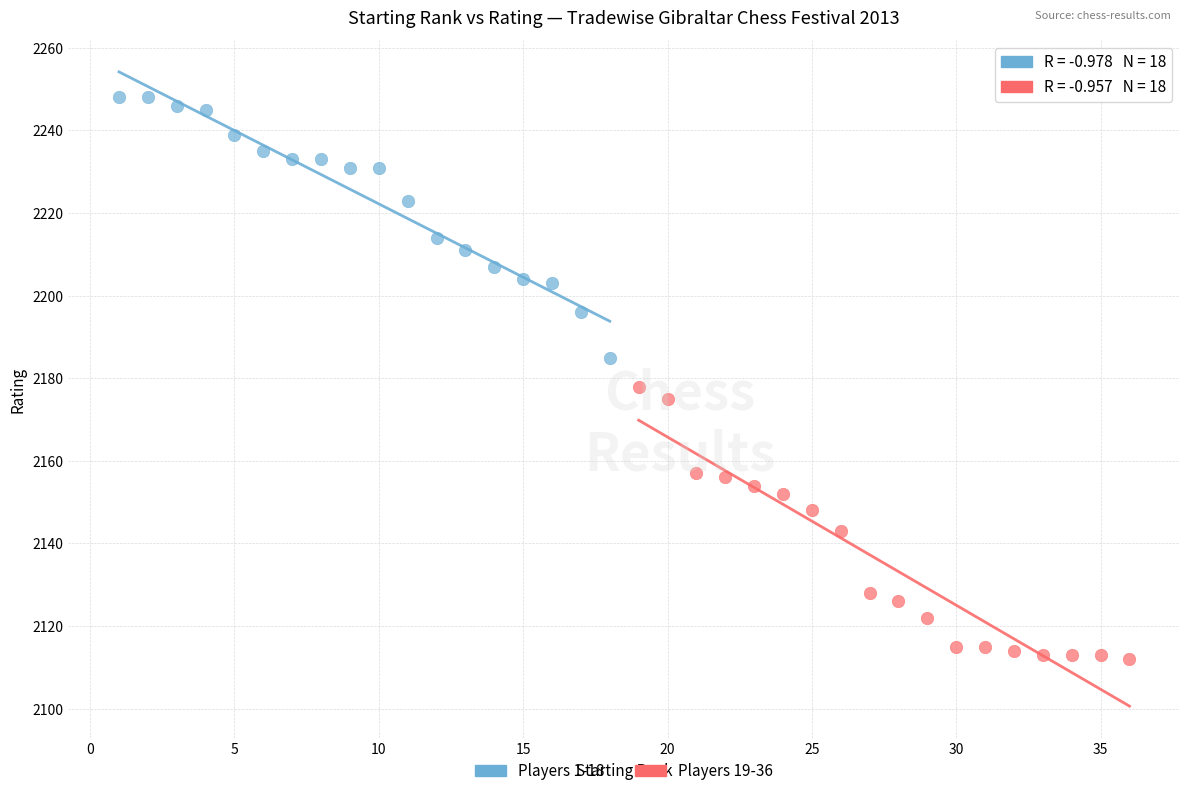

What are all the series names shown in the legend?

Players 1-18, Players 19-36